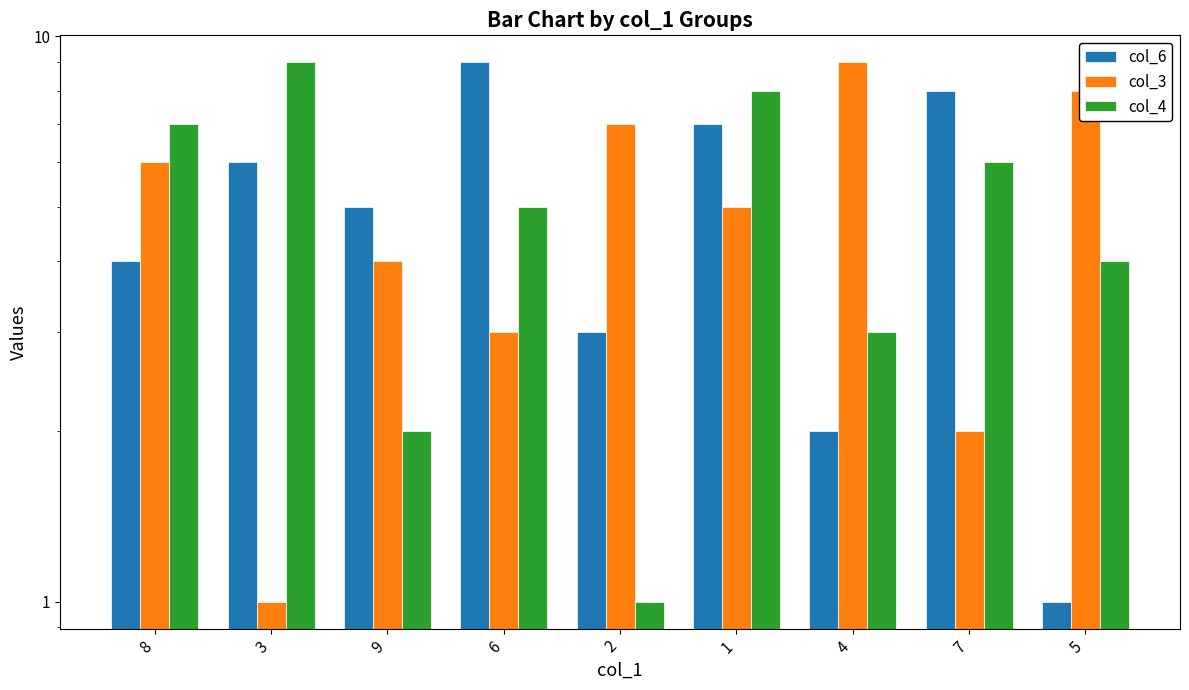

Between 4 and 9, which is larger?

9